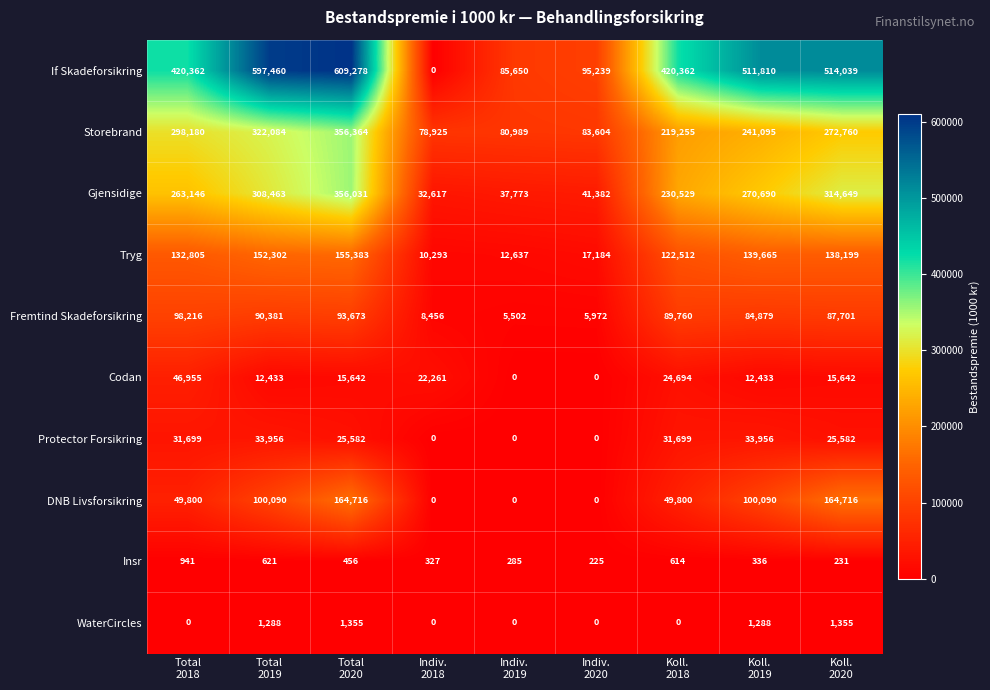

At Koll.
2018, list the series in order from smallest to largest.

WaterCircles, Insr, Codan, Protector Forsikring, DNB Livsforsikring, Fremtind Skadeforsikring, Tryg, Storebrand, Gjensidige, If Skadeforsikring